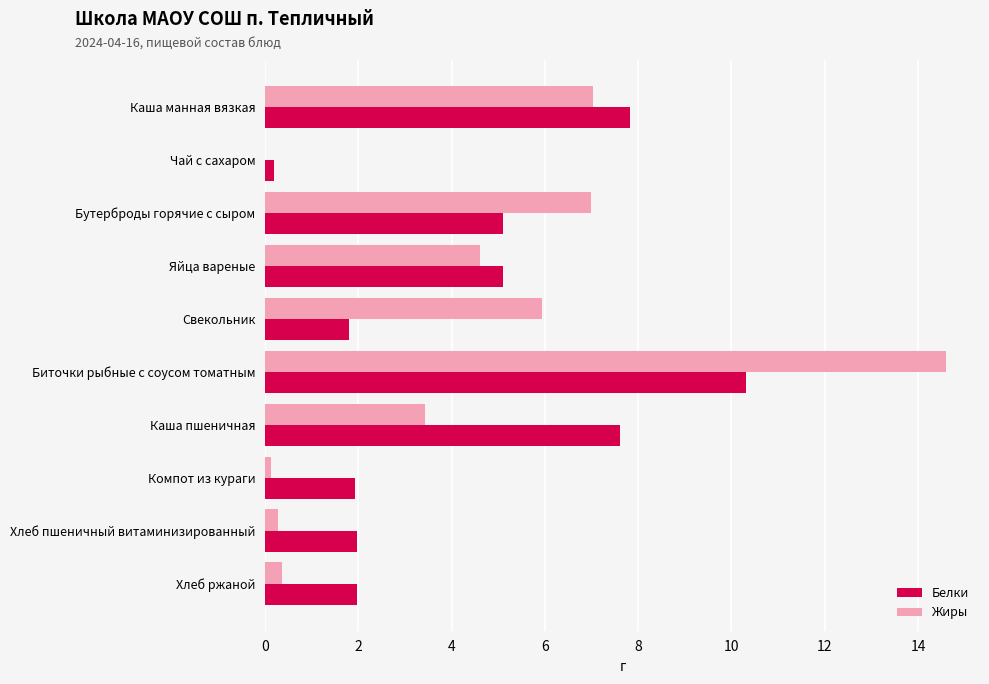

How many distinct data groups are displayed?

2